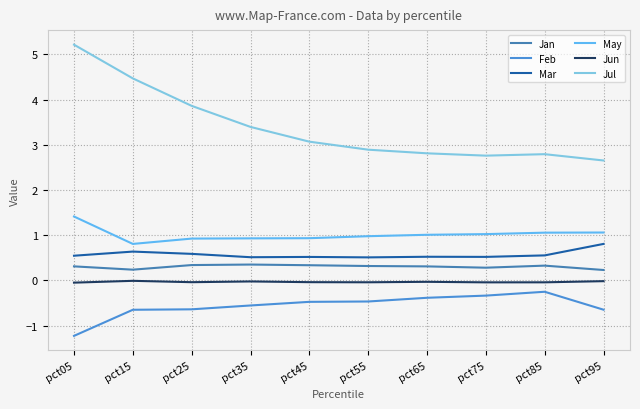

What is the value of the Jul point at the 10th from the left?

2.7